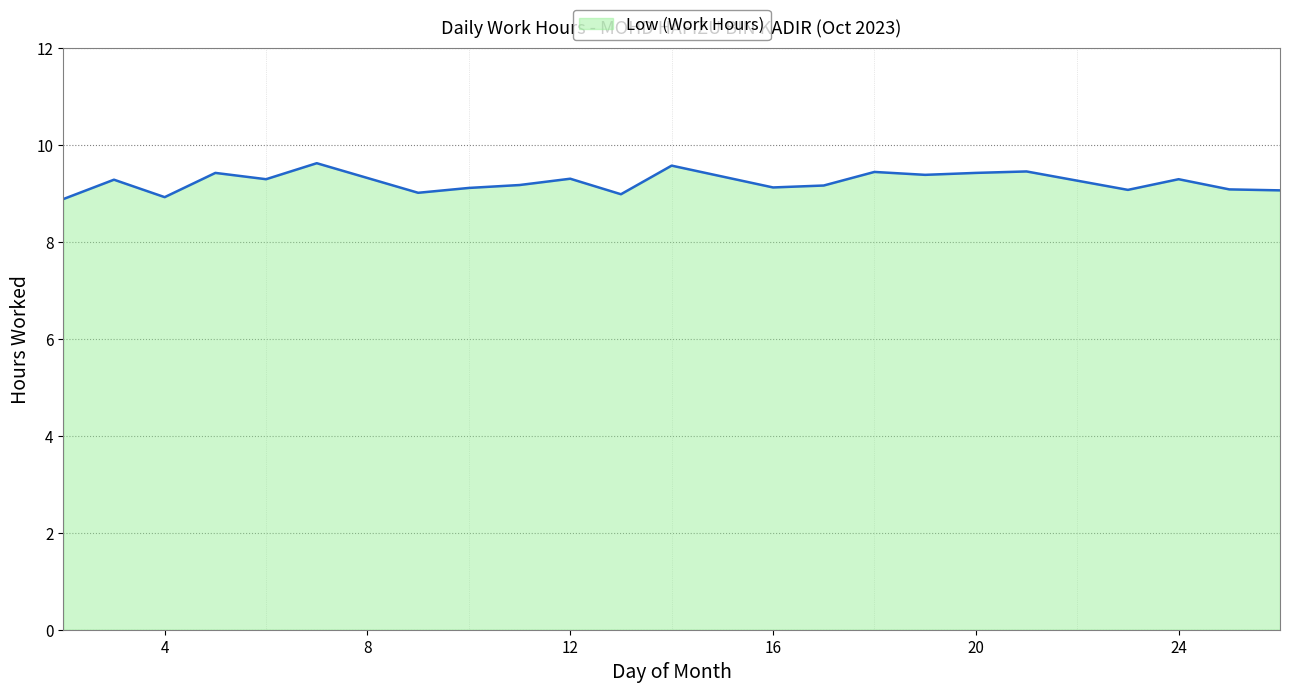

What is the minimum value shown in the chart?

8.9